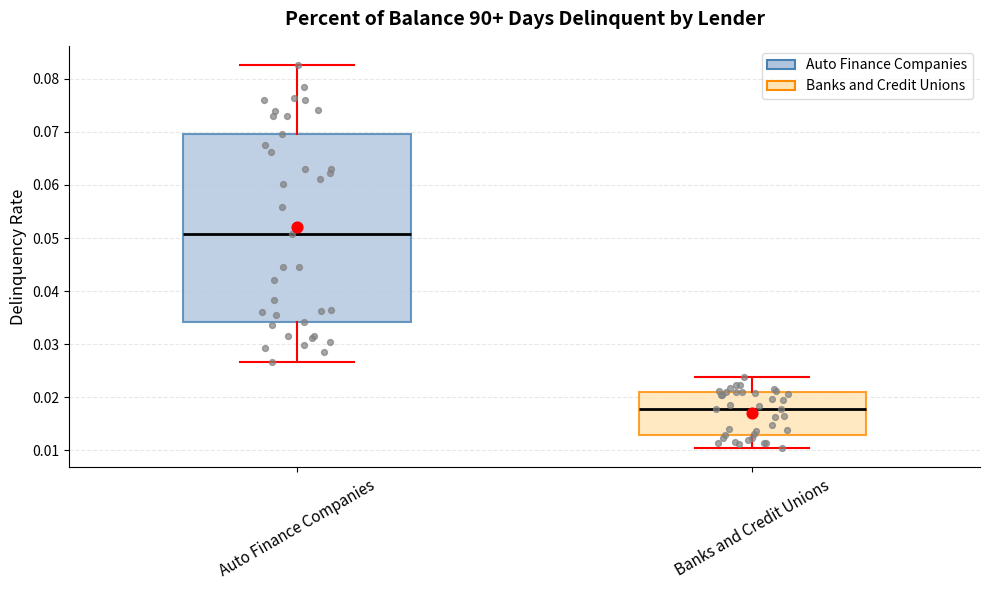

Which box's median line is the lowest?

Banks and Credit Unions